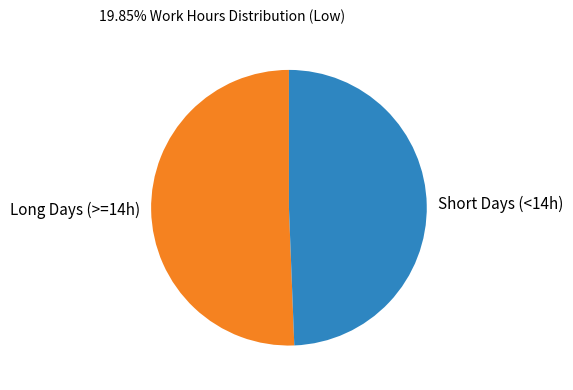

How many segments does this pie chart have?

2